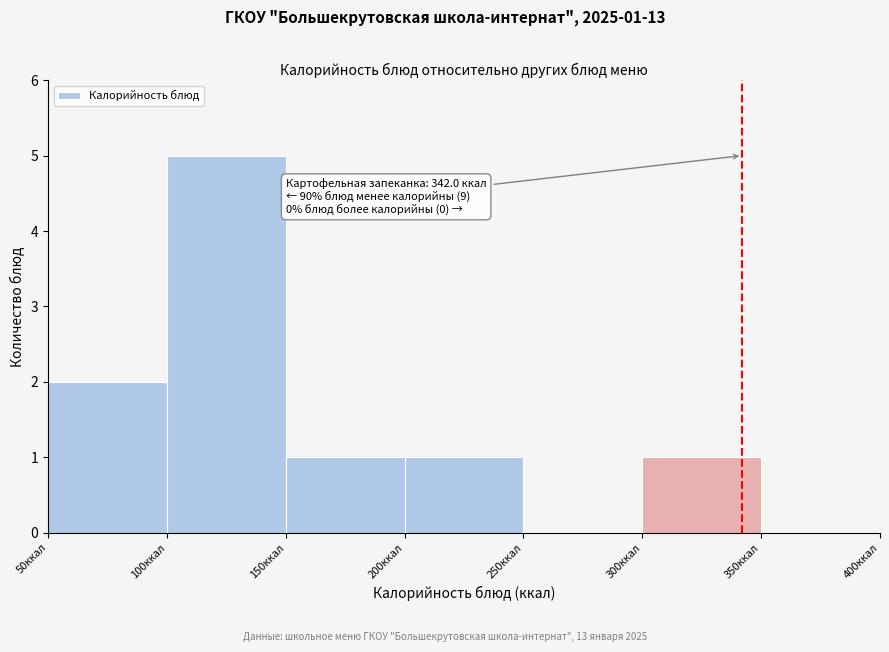

Over which range of the x-axis is the bar tallest?

100 to 150